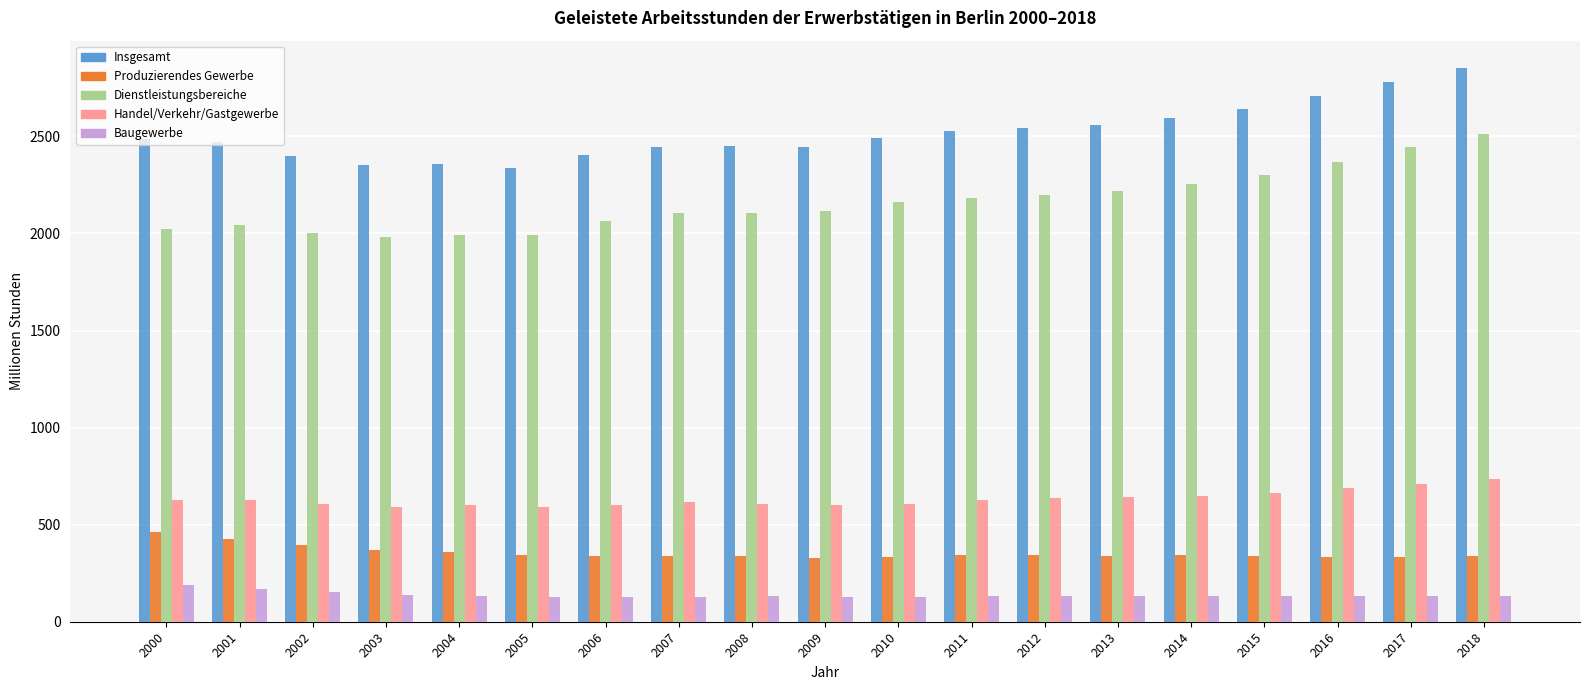

What is the total value across all series at 2017?

6395.1